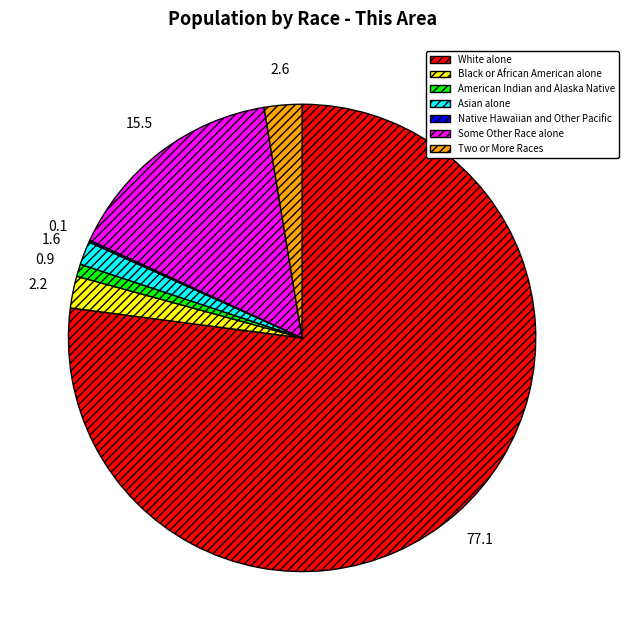

What is the largest slice in the pie chart?

White alone